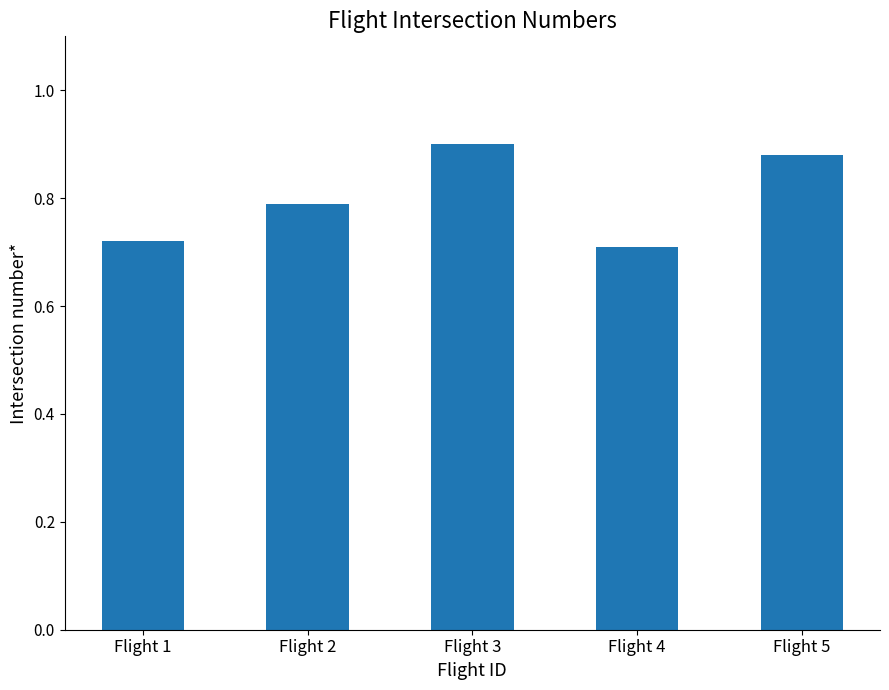

Which has a higher value, Flight 3 or Flight 2?

Flight 3